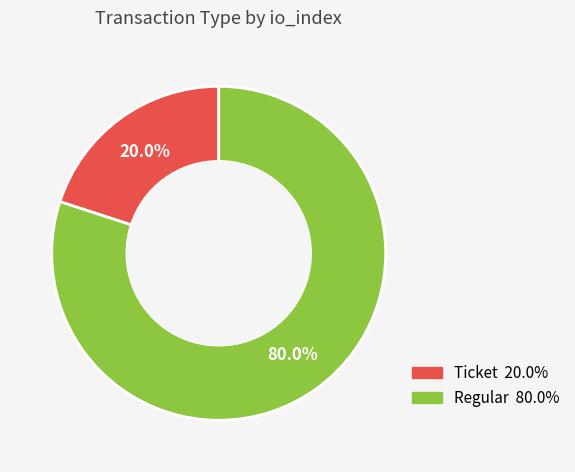

Is there a majority slice in this chart?

Yes